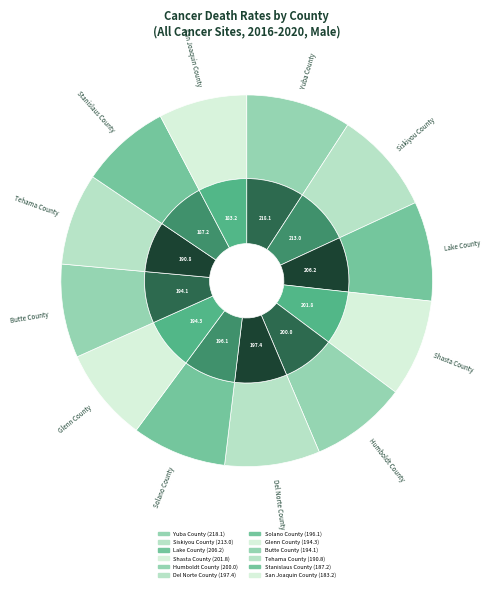

Which category has the smallest portion of the pie?

San Joaquin County